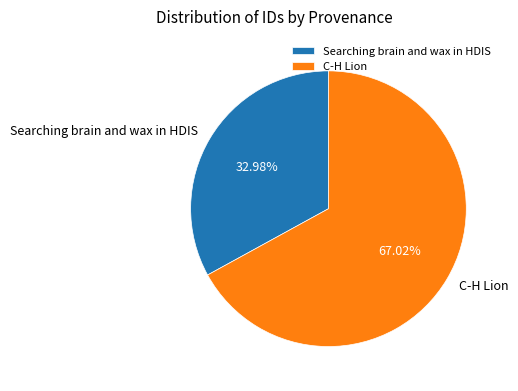

True or false: Searching brain and wax in HDIS accounts for 27% of the total.

False